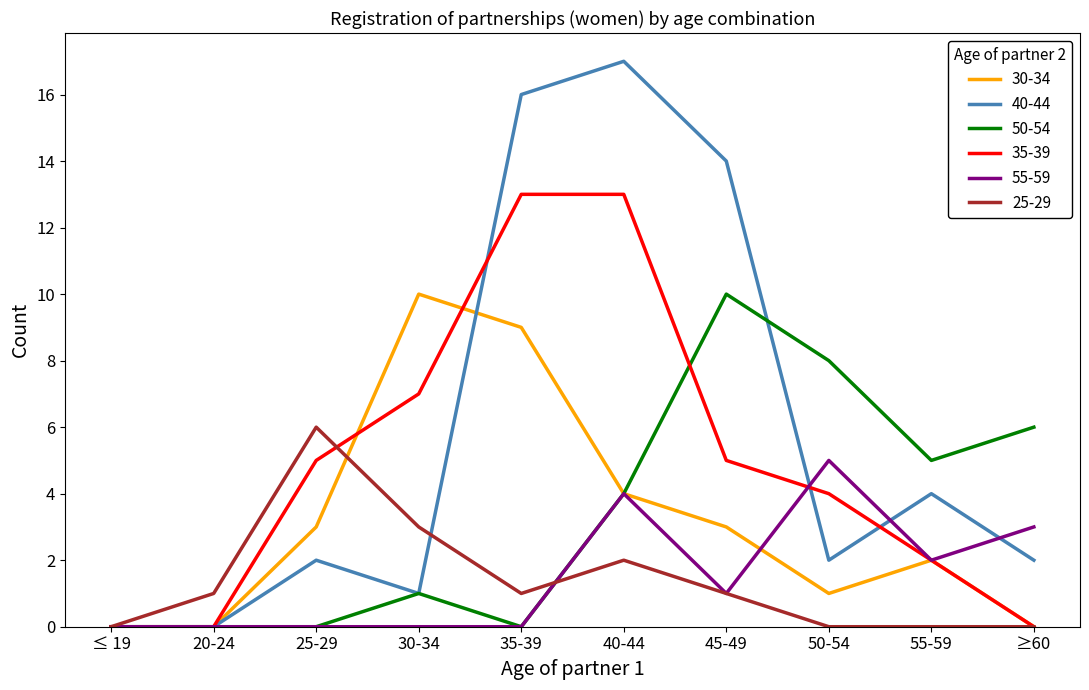

What is the average value of the 35-39 series?

5